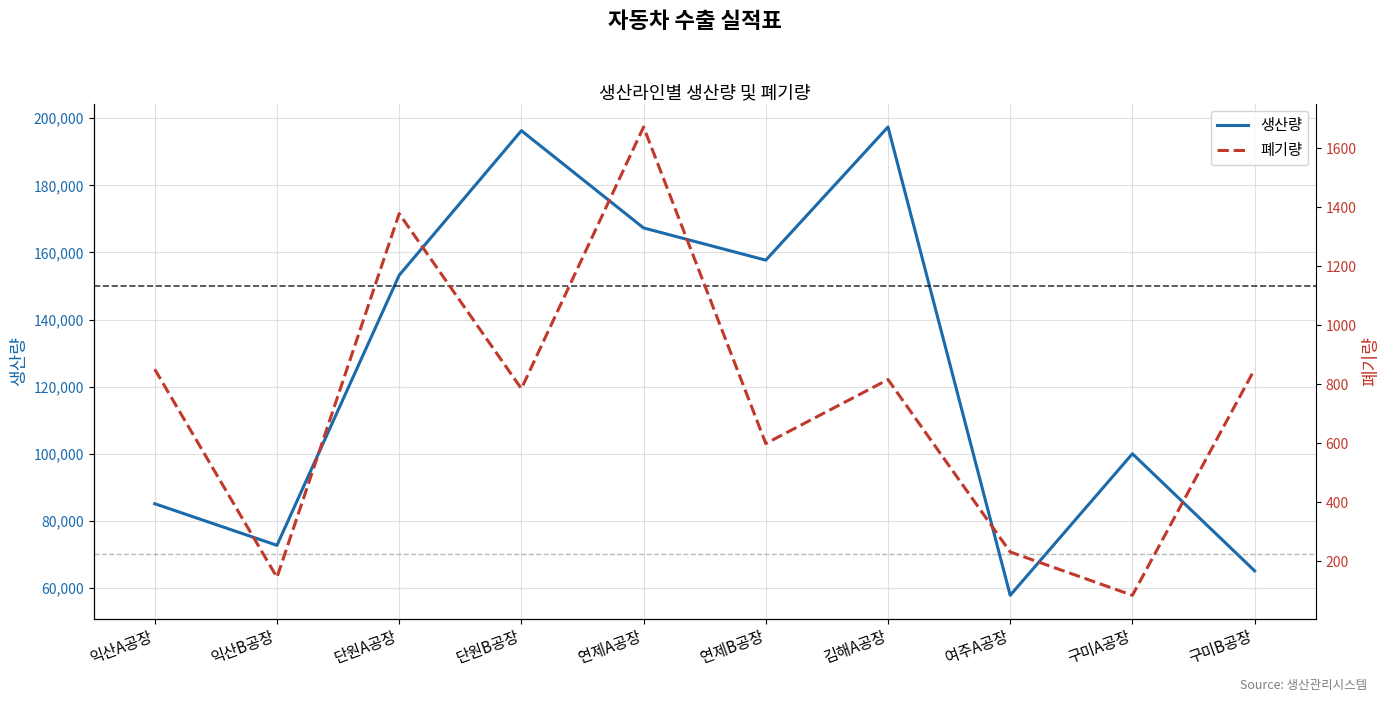

How many data points does each series have?

10